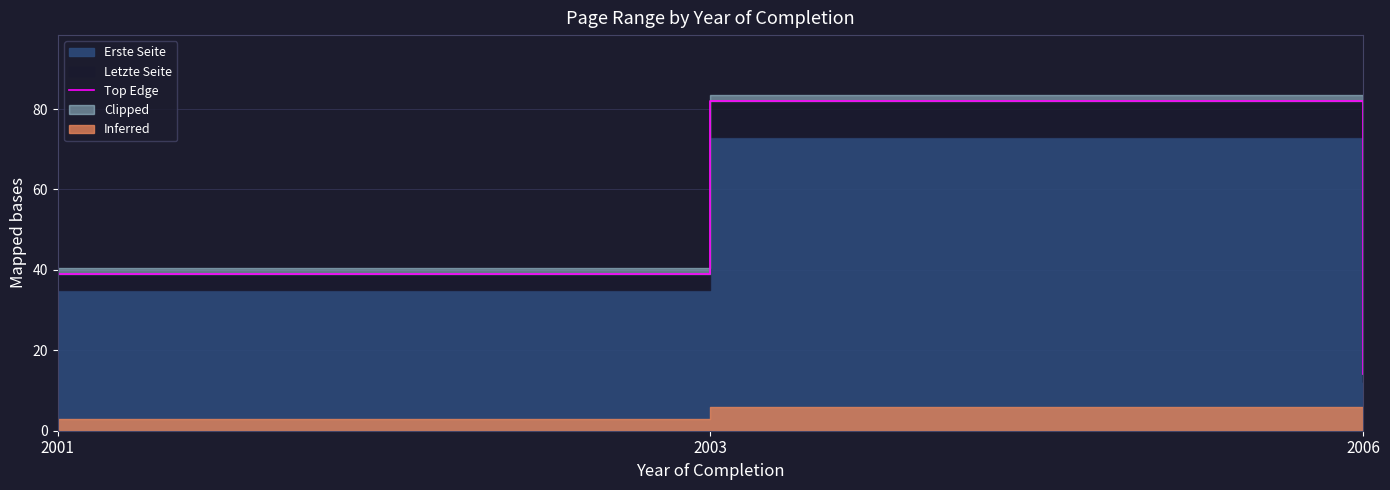

Between 2001 and 2003, which is larger?

2003